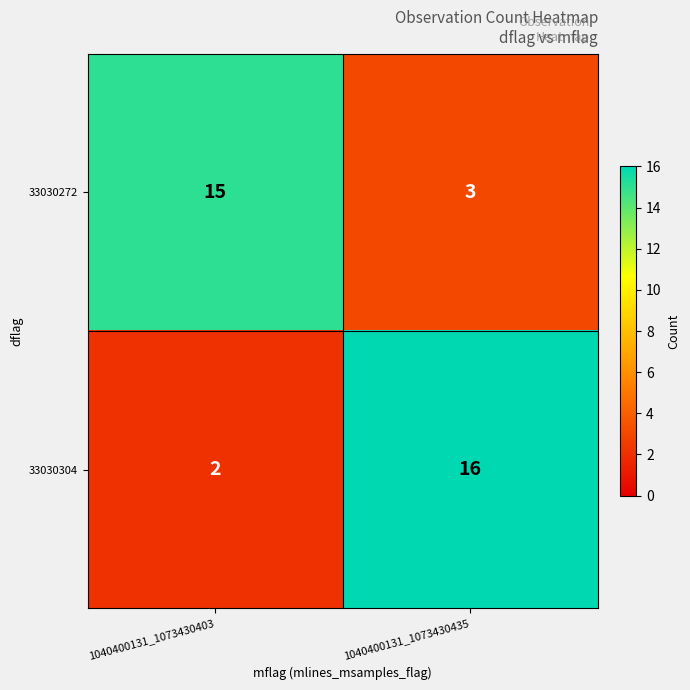

How many distinct data groups are displayed?

2